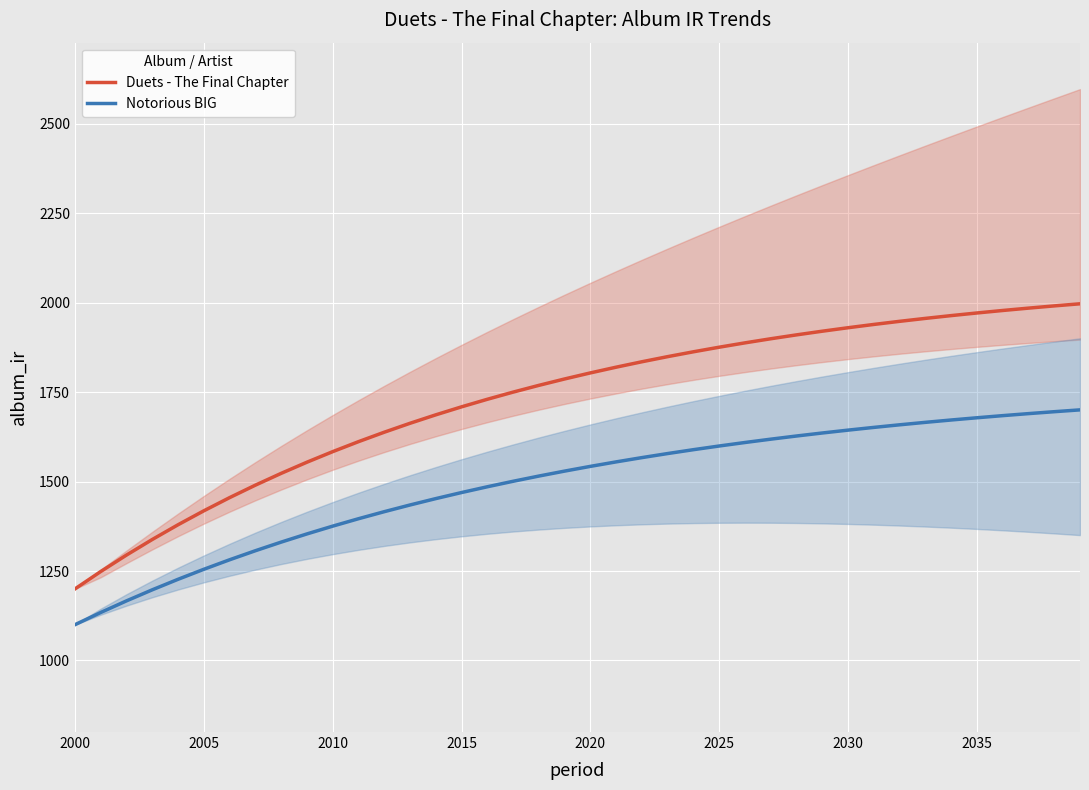

The value of Duets - The Final Chapter at 2000 is 263.2. True or false?

False